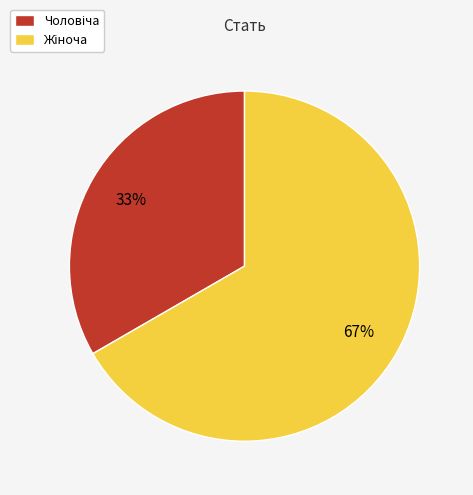

Is there a majority slice in this chart?

Yes